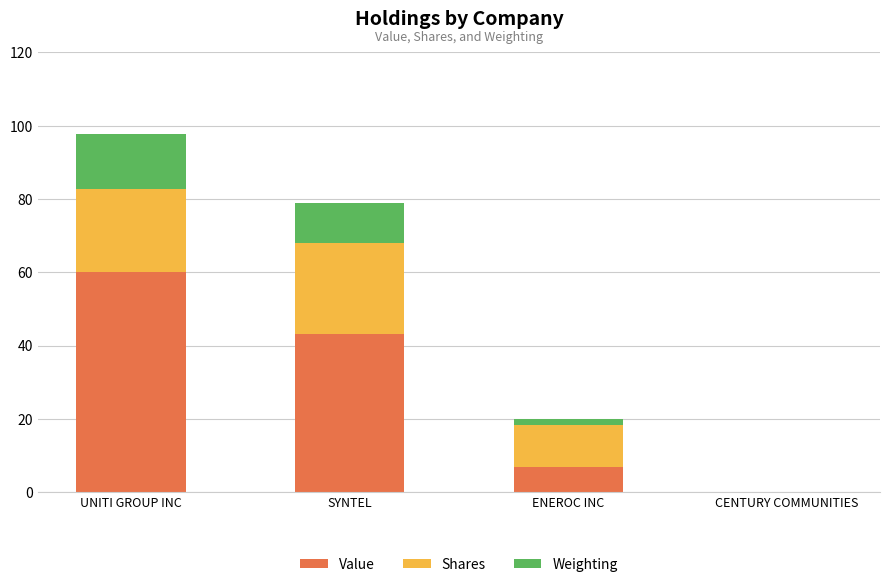

The value of Value at SYNTEL is 67.0. True or false?

False